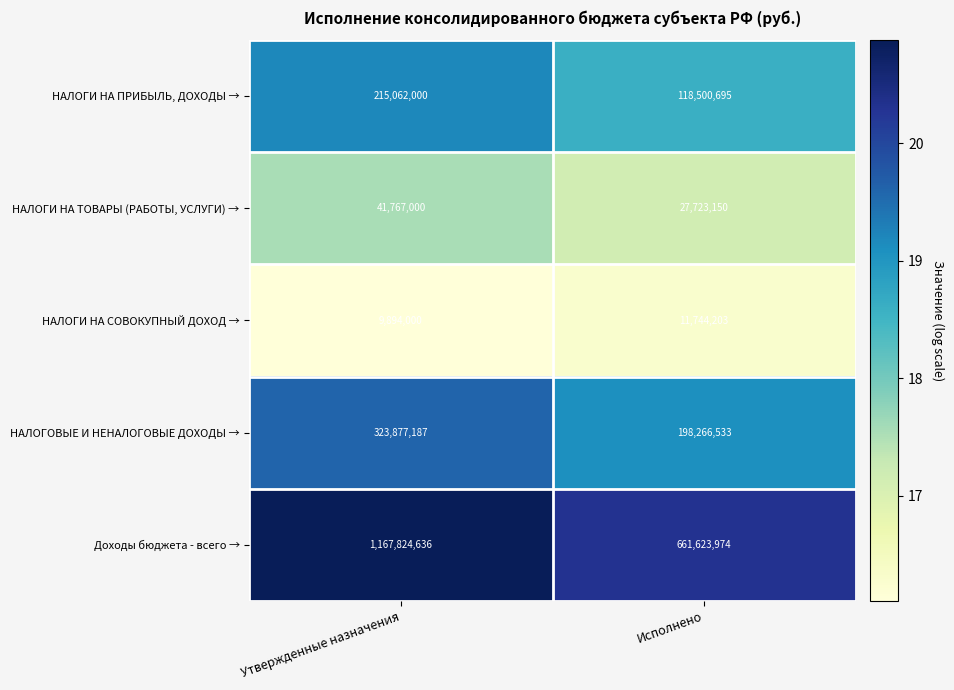

How many distinct data groups are displayed?

5